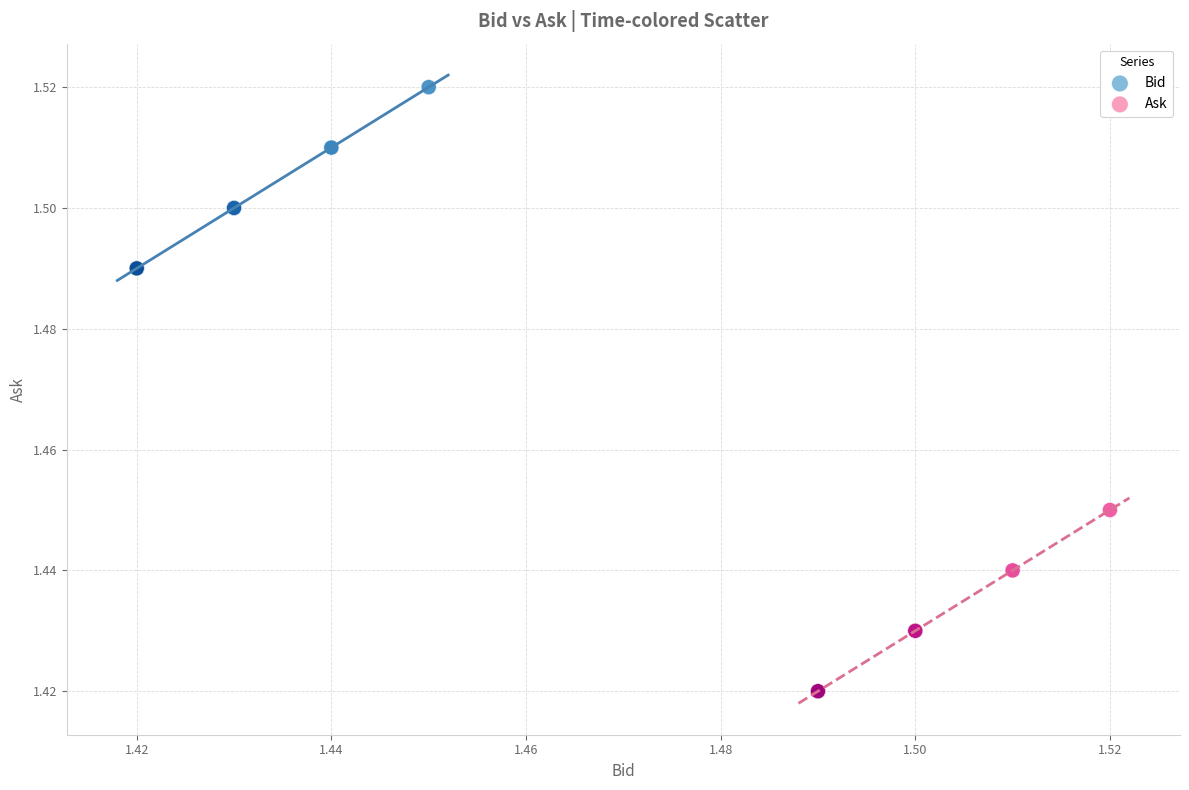

Which series contains the highest Y value?

Bid